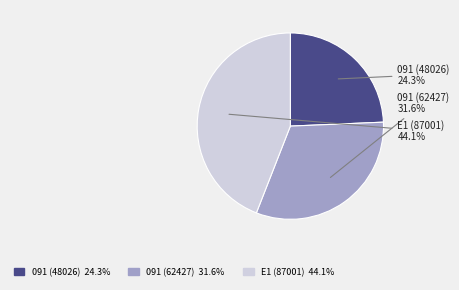

The E1 (87001) slice represents 44% of the pie. True or false?

True